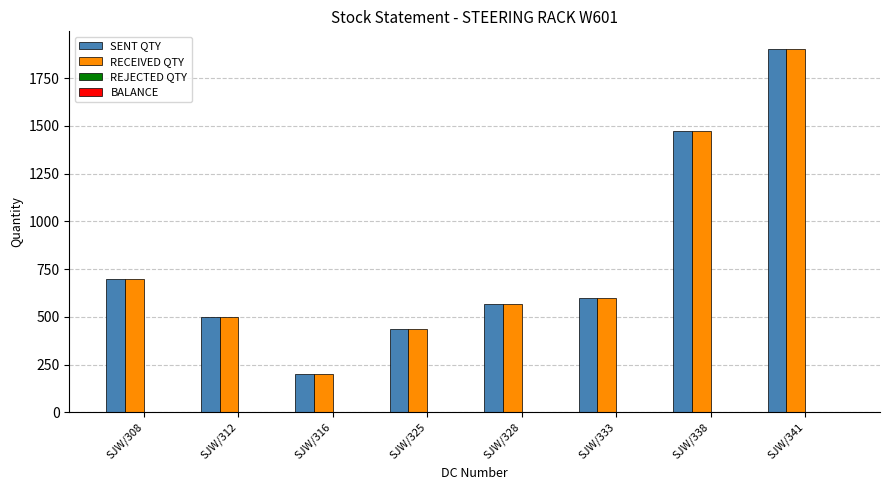

Which category has the lowest value in the RECEIVED QTY series?

SJW/316